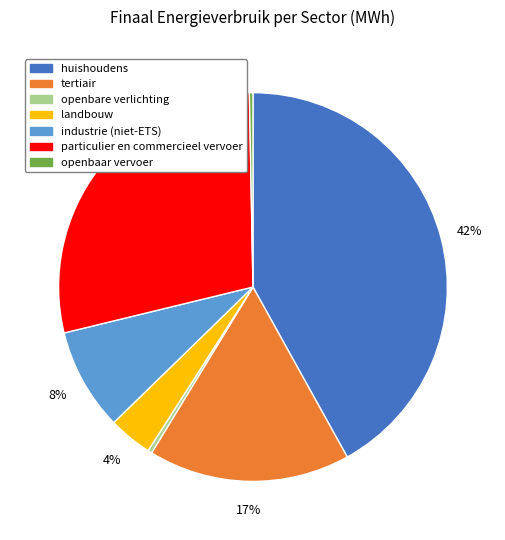

Is there a majority slice in this chart?

No